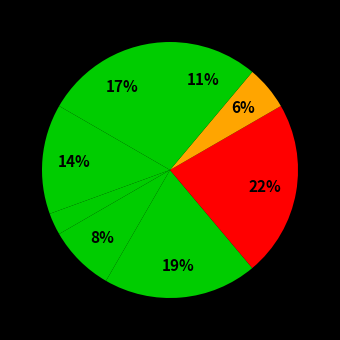

How many segments does this pie chart have?

8